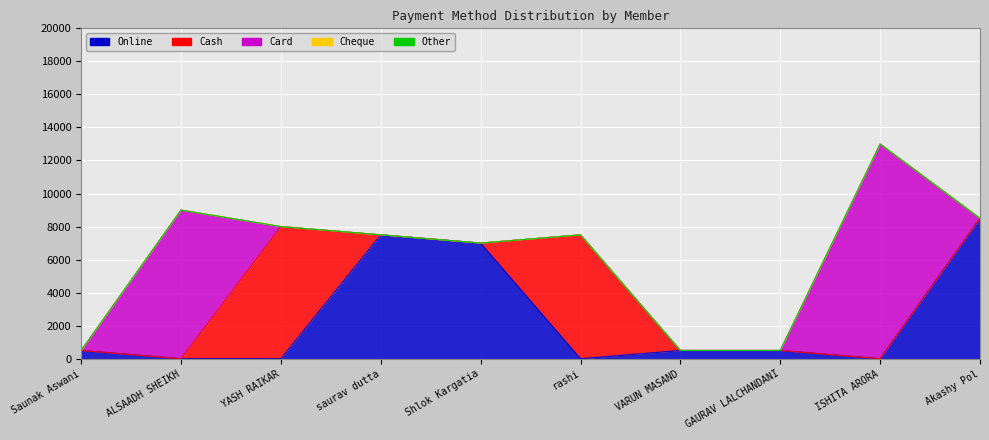

What position from the right is GAURAV LALCHANDANI?

3